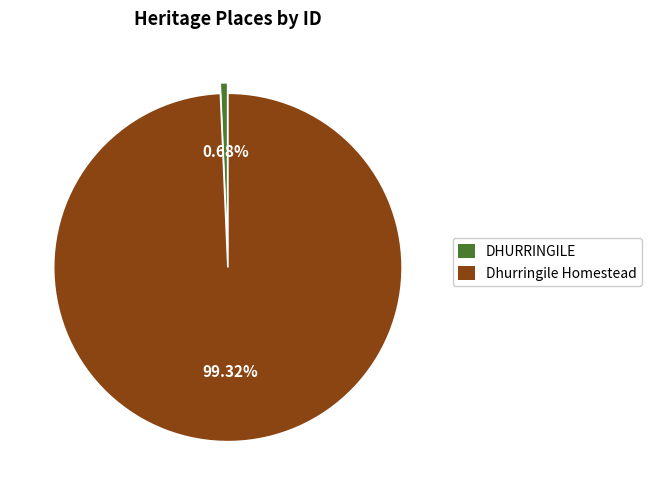

Do Dhurringile Homestead and DHURRINGILE together represent more than half of the pie?

Yes